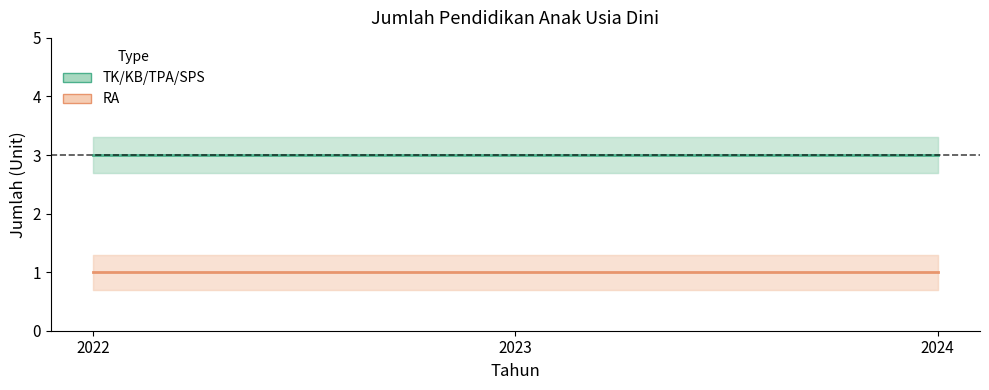

Reading right to left, extract all data points from this chart.

TK/KB/TPA/SPS: 3	3	3
RA: 1	1	1